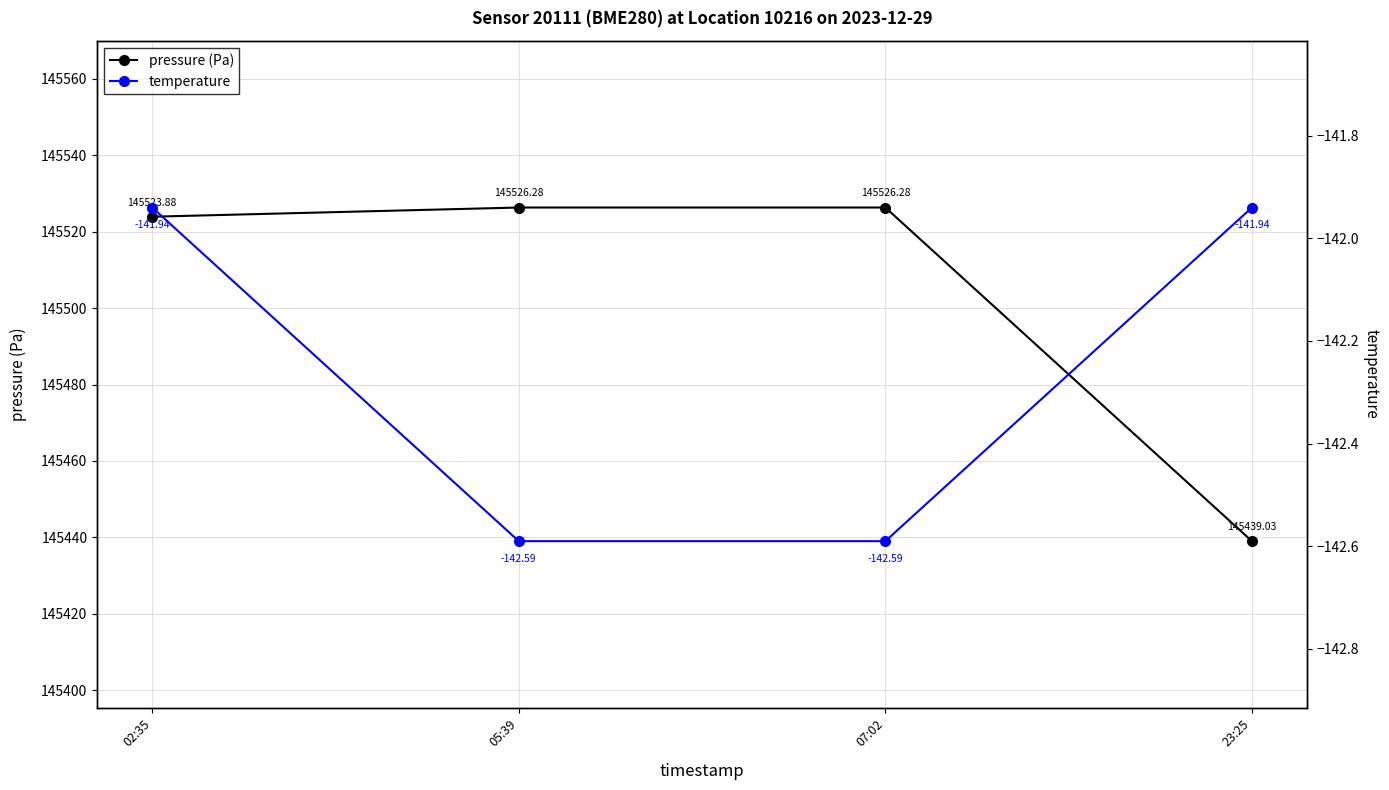

Is it true that pressure (Pa) equals 145526.3 at 07:02?

True